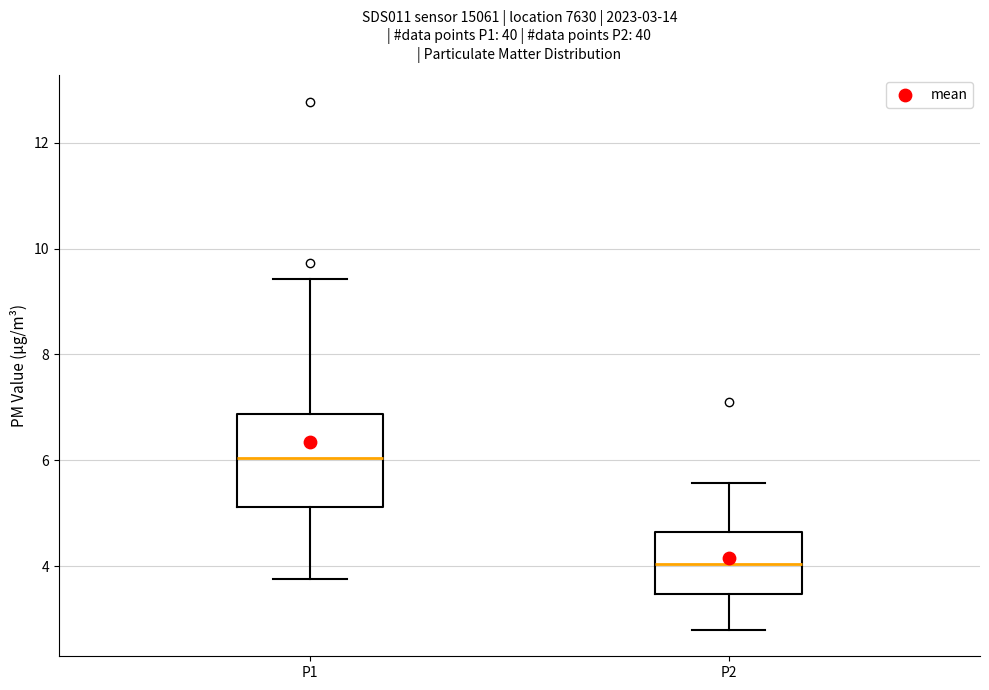

Which box's median line is the highest?

P1